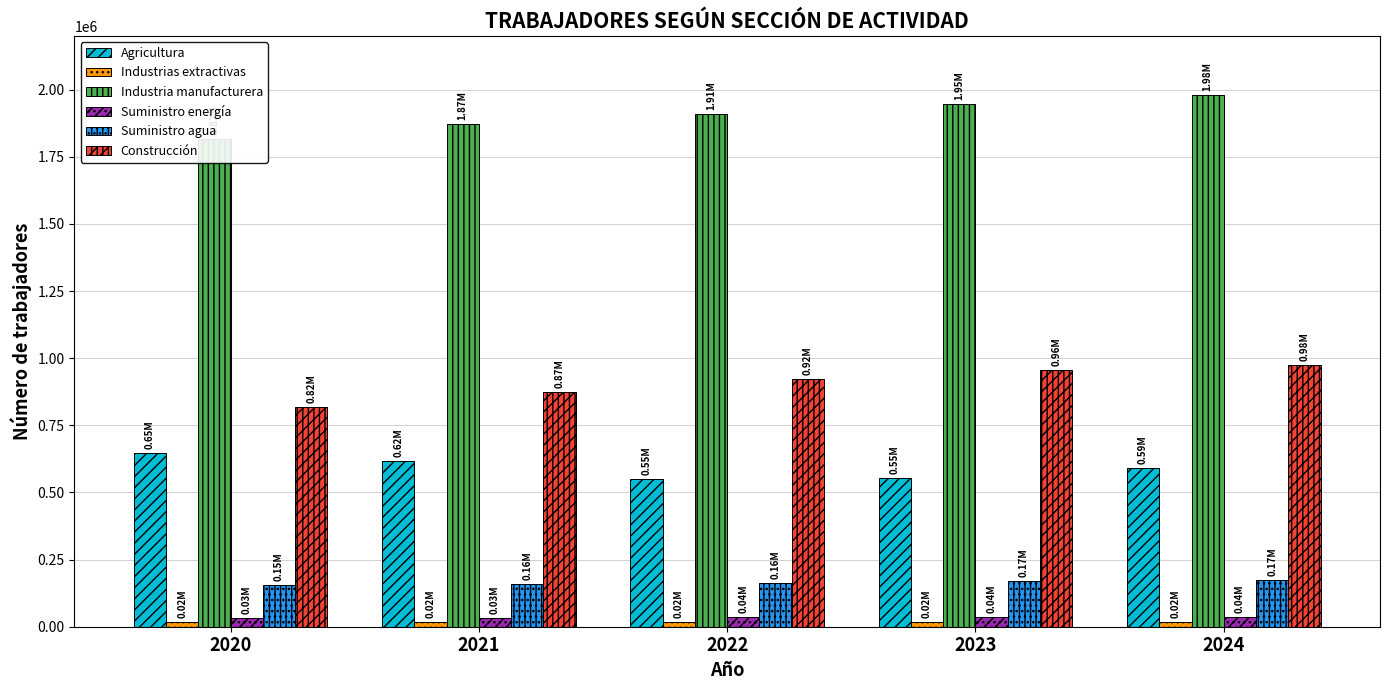

What are all the series names shown in the legend?

Agricultura, Industrias extractivas, Industria manufacturera, Suministro energía, Suministro agua, Construcción